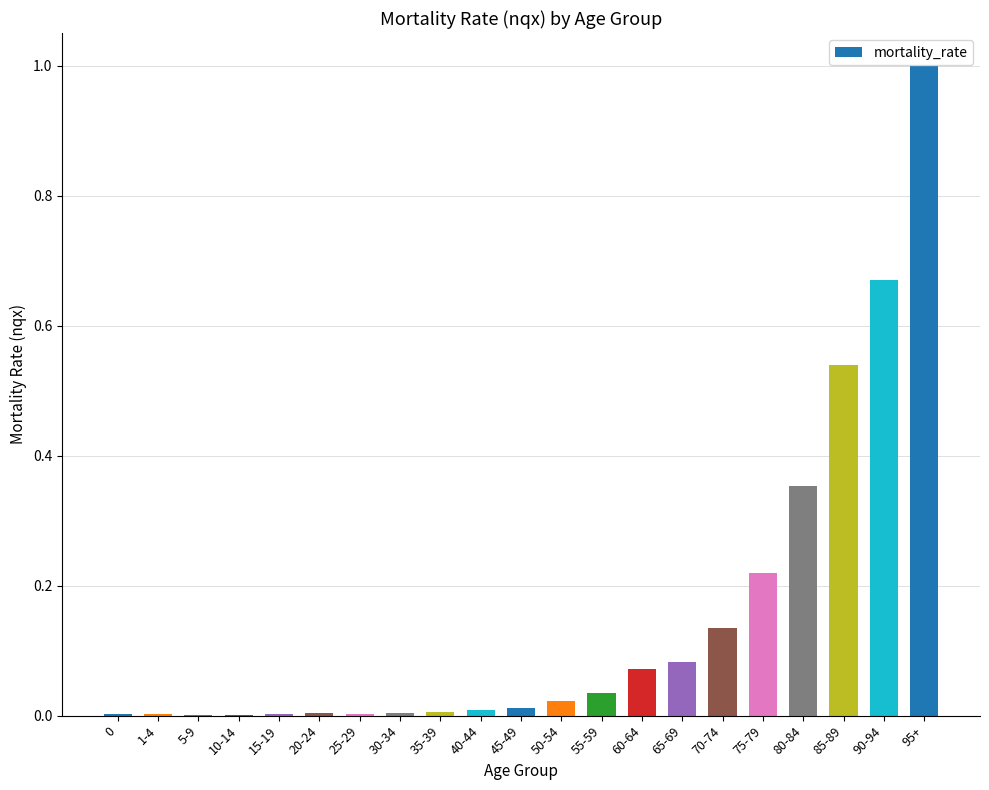

What is the maximum value shown in the chart?

1.0